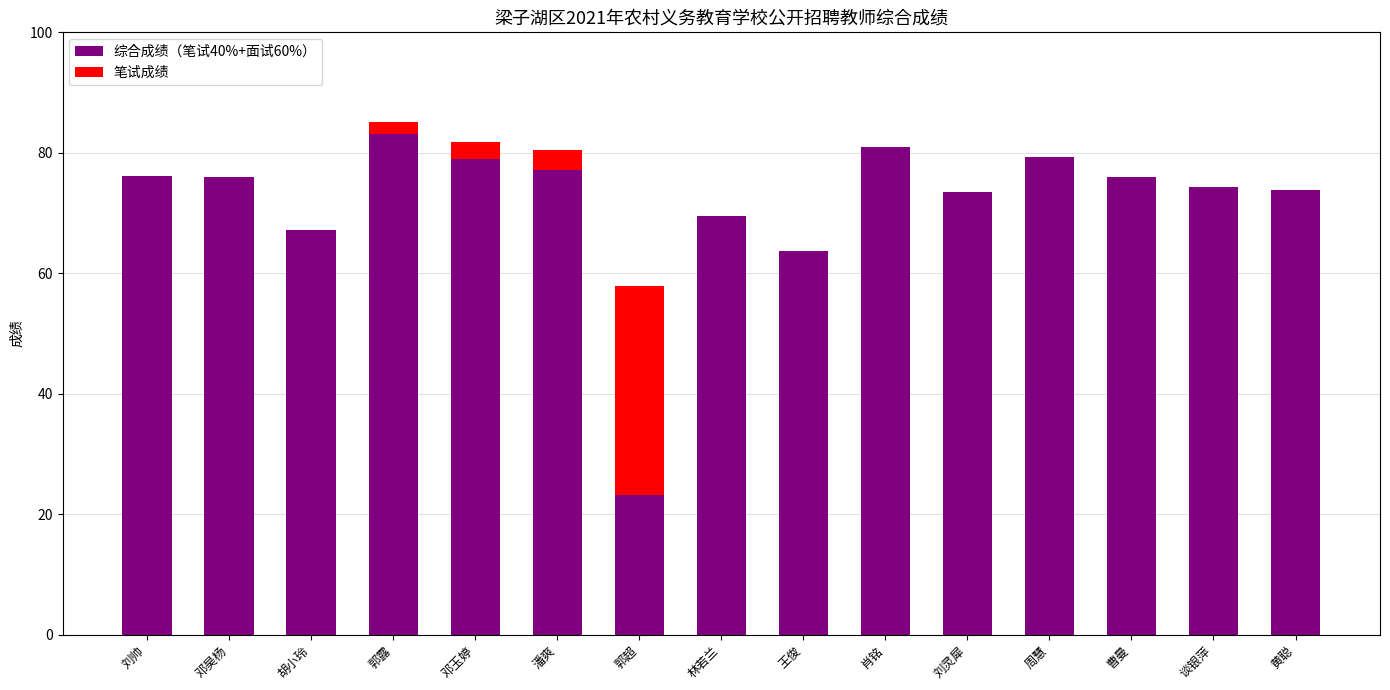

Which category has the highest value in the 综合成绩（笔试40%+面试60%） series?

郭露